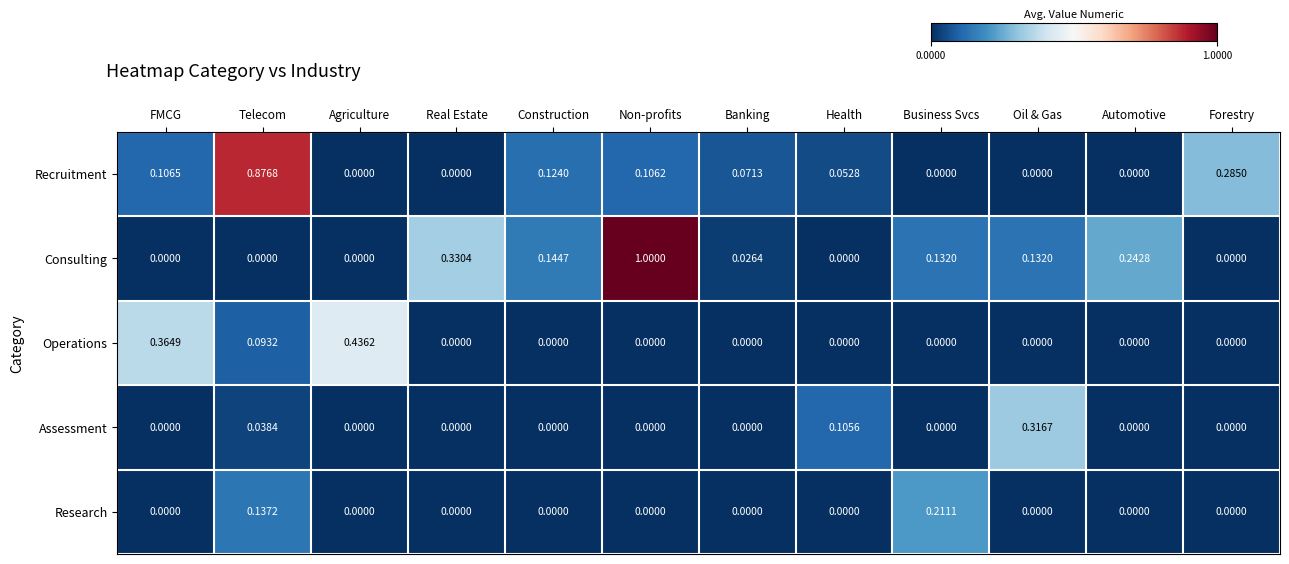

Which series has the widest spread of values?

Consulting